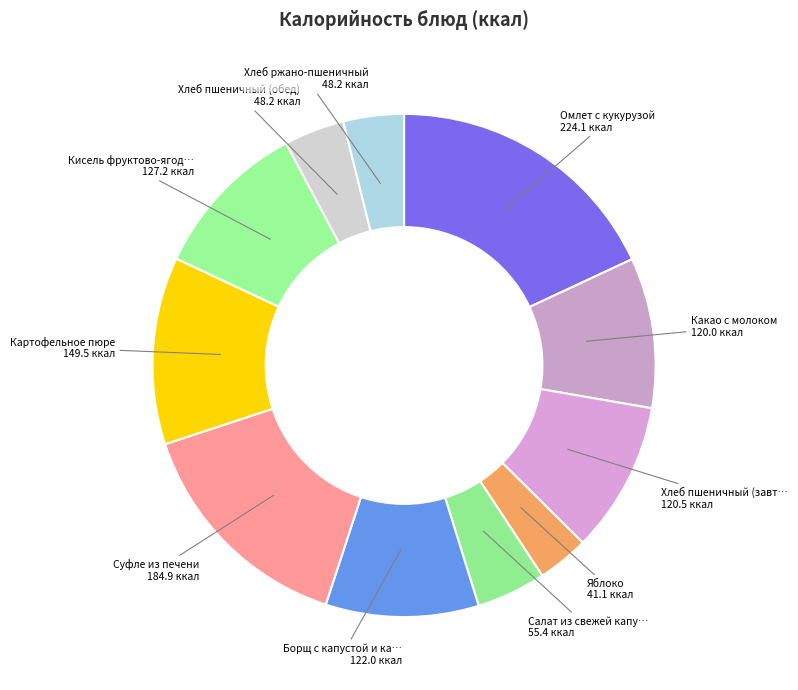

How many segments does this pie chart have?

11